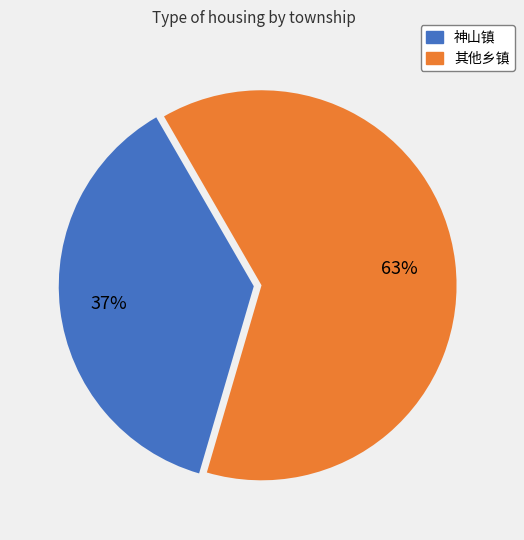

How many slices are in this pie chart?

2